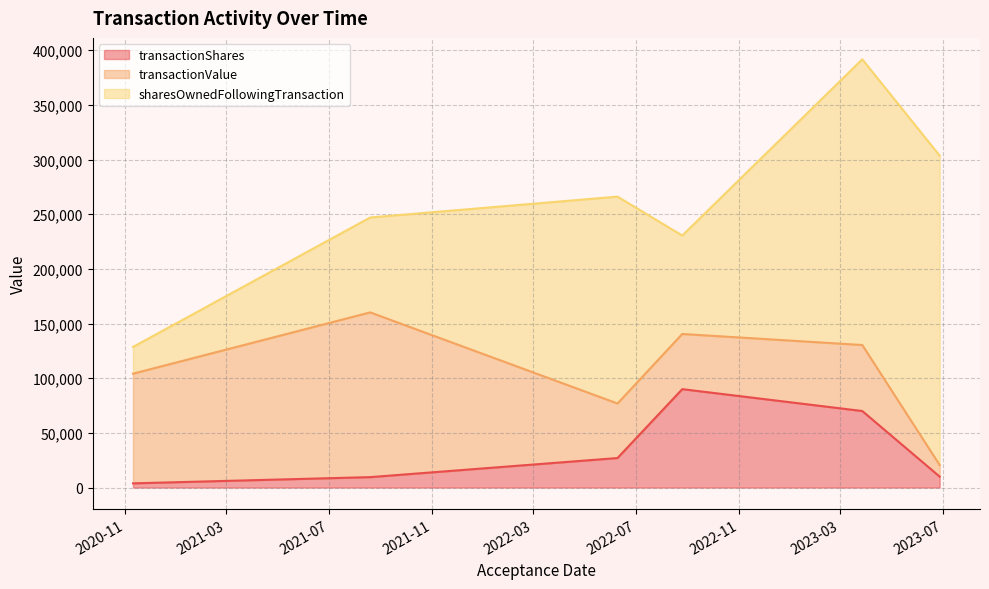

Which category has the lowest value in the transactionValue series?

2023-06-27